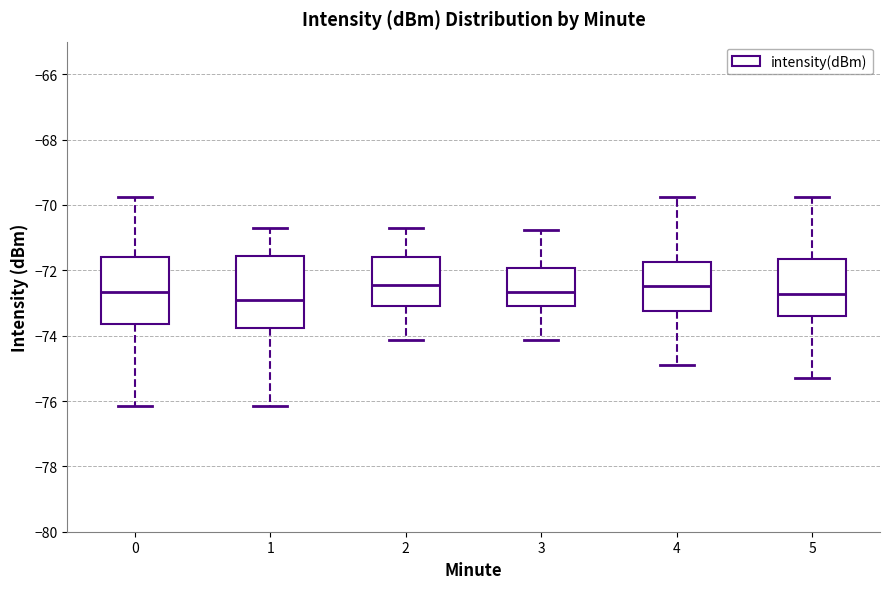

Where is the upper edge of the box at x = 5 on the y-axis? The values are not printed on the chart, so give them approximately, as read against the axis.

-71.6